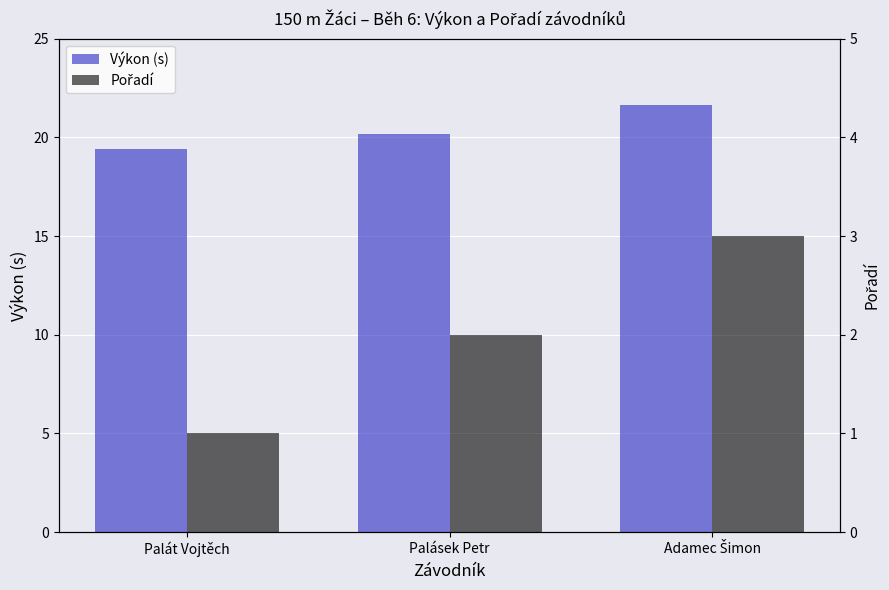

At which label does Výkon (s) reach its peak?

Adamec Šimon